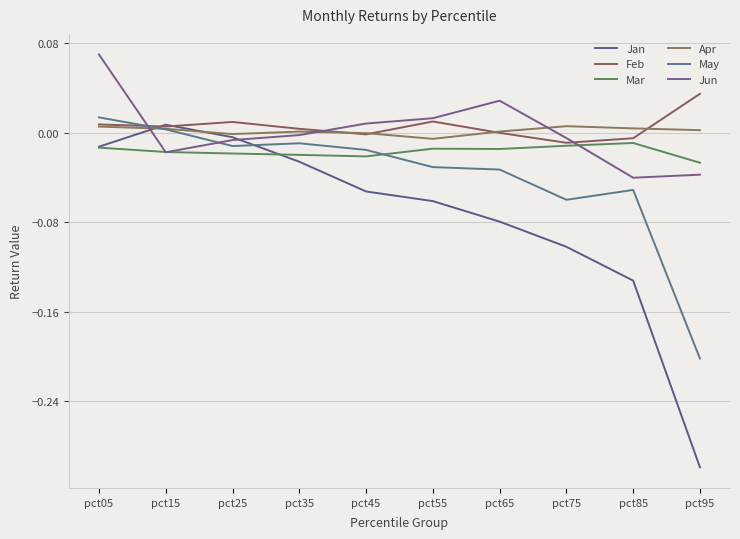

Is this an area chart (filled region under the line)?

No